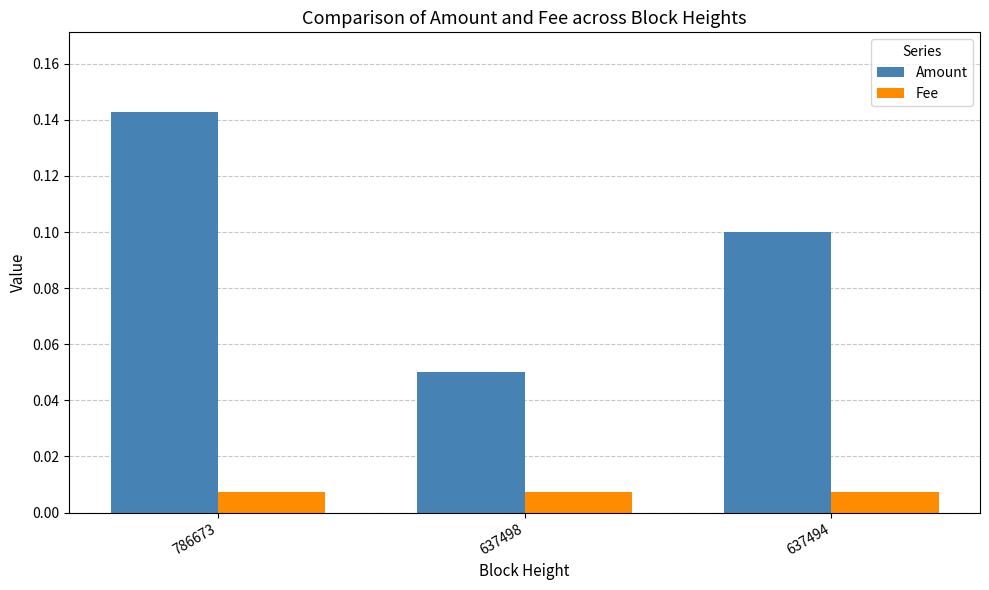

Which series has the largest range (max minus min)?

Amount